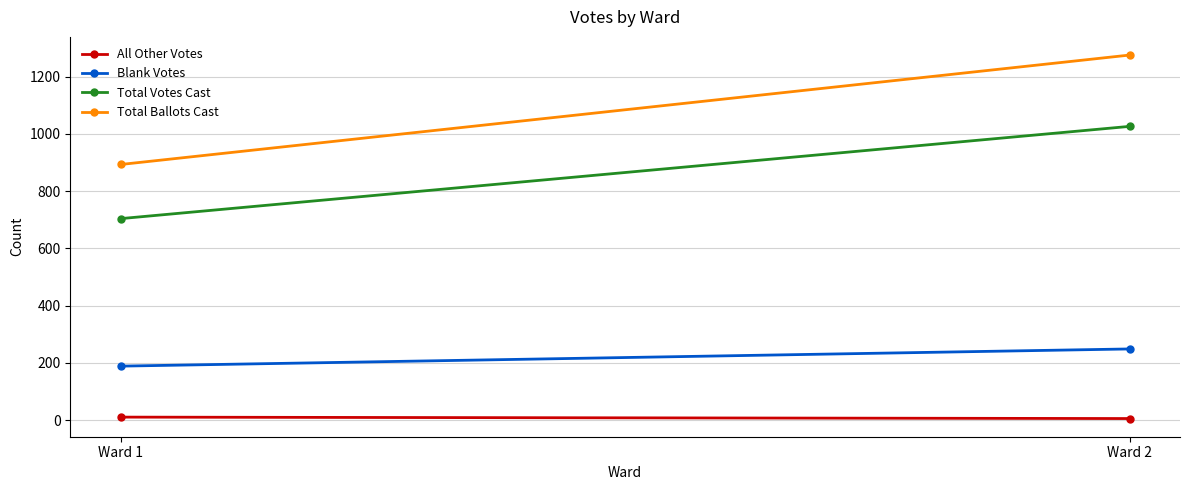

Read the Total Ballots Cast value at Ward 2, to the nearest 50.

1300